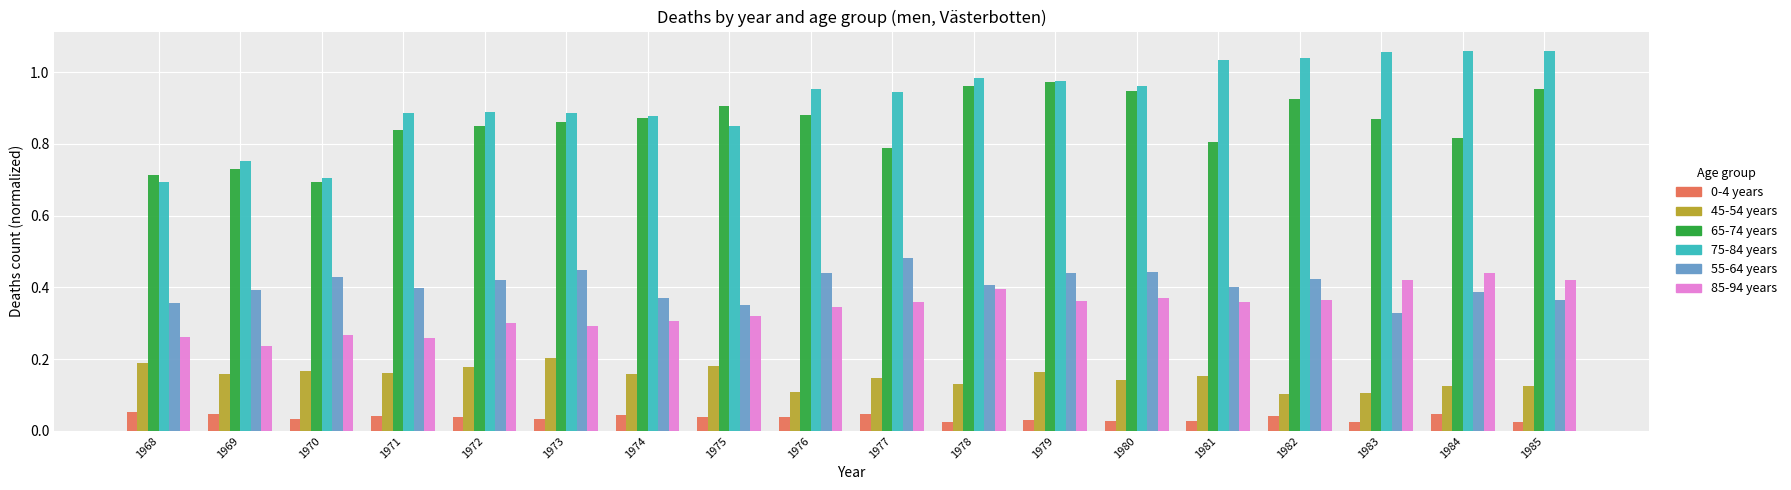

Count the 85-94 years values in the range 0 to 1.

18